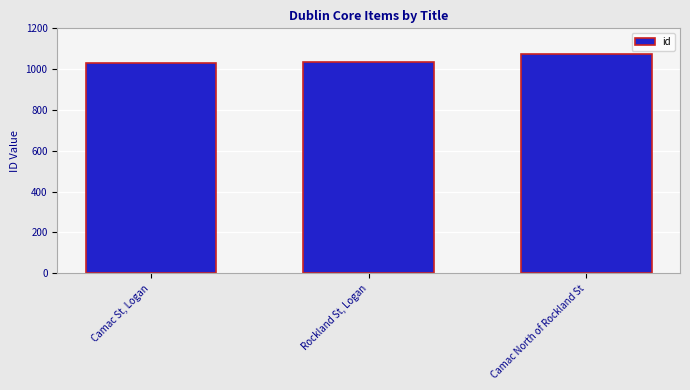

How many categories are shown in the chart?

3